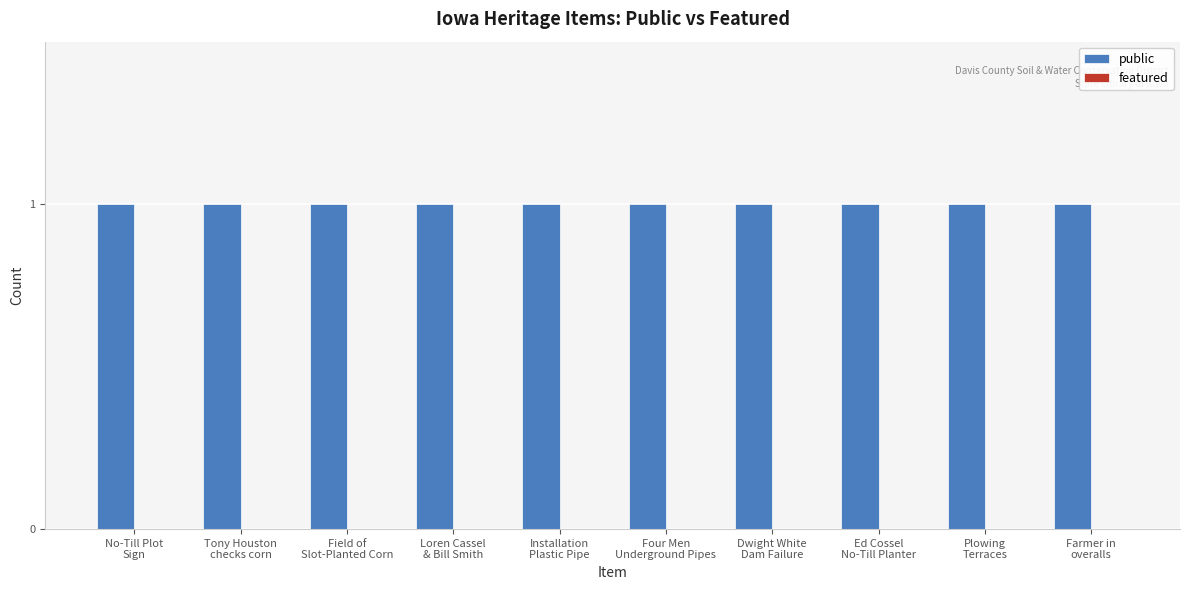

What is the average value of the public series?

1